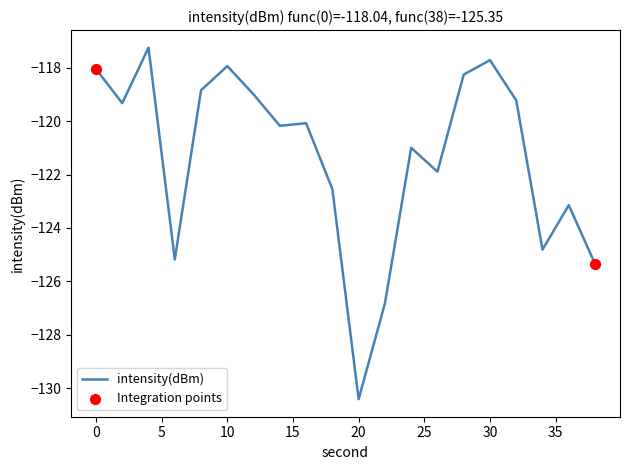

What is the difference between the maximum and minimum values?

13.2